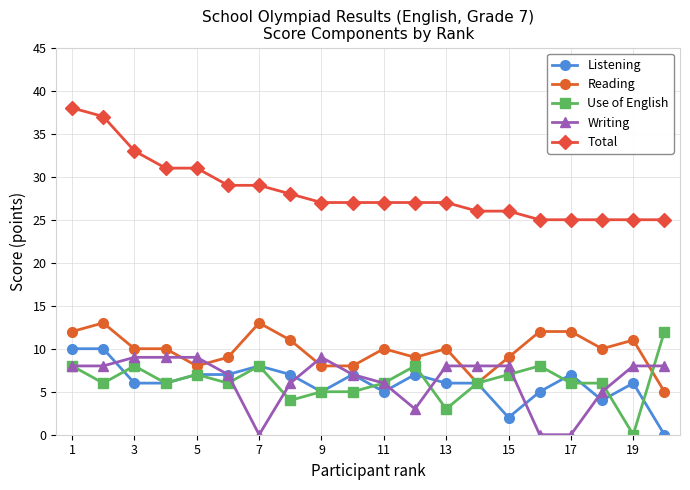

What is the value of the Reading point at the 1st from the left?

12